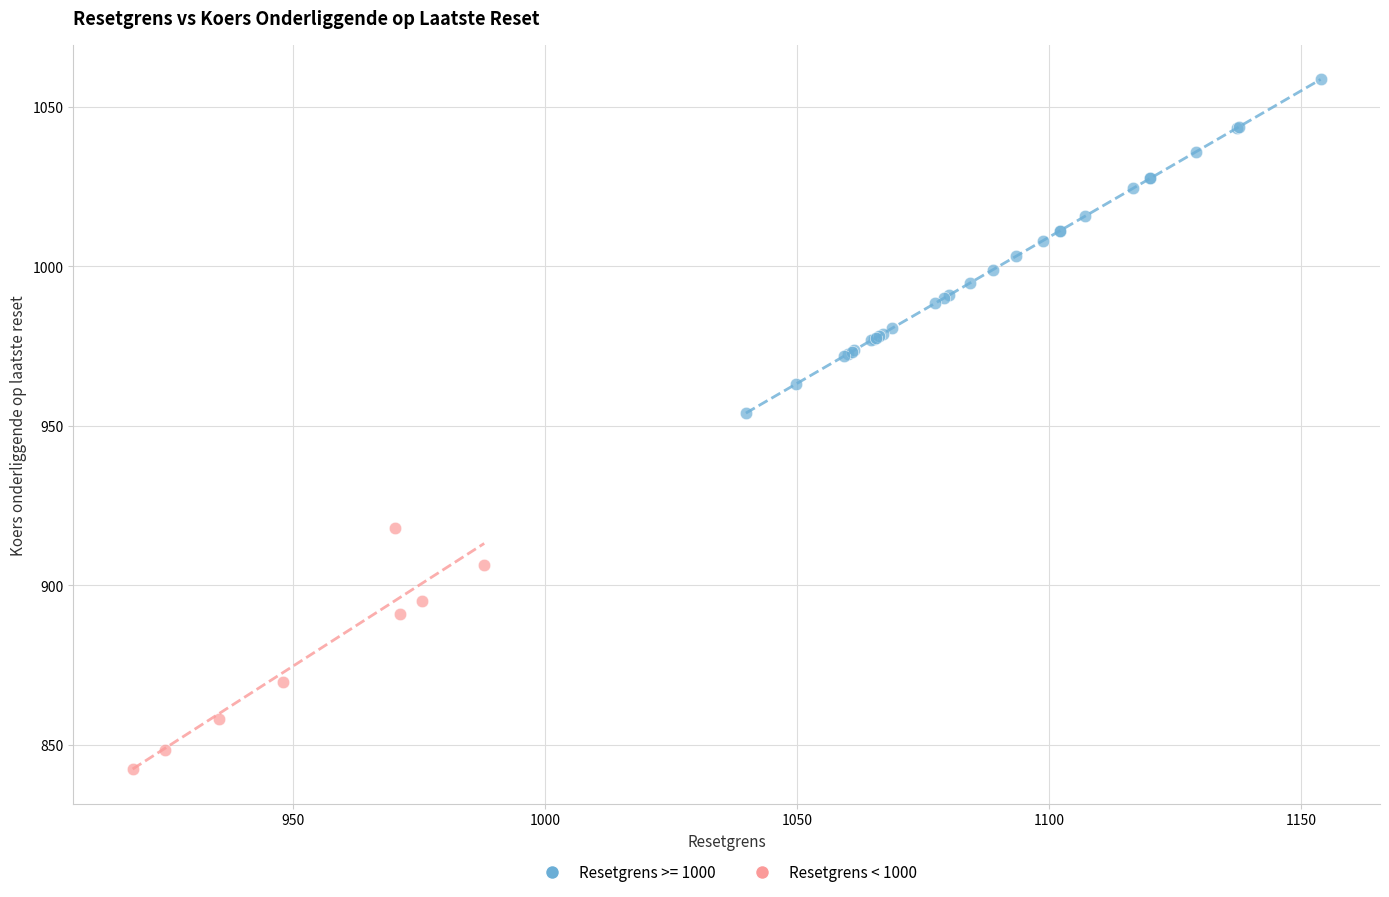

Which series contains the lowest Y value?

Resetgrens < 1000